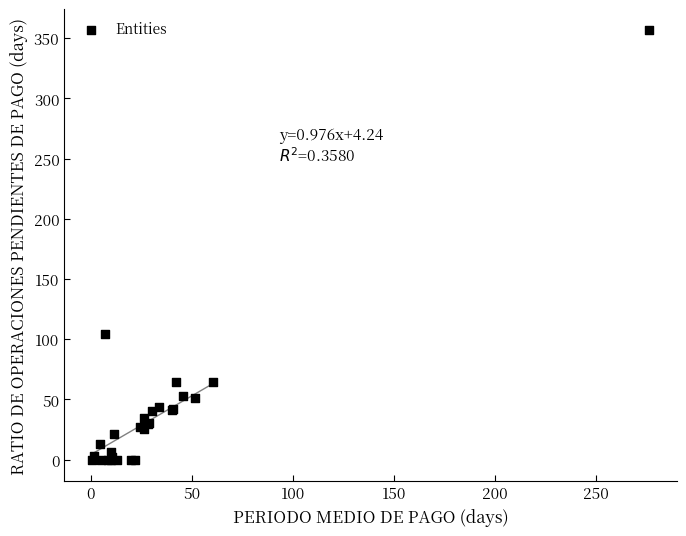

What Y value in the scatter plot is closest to 178?

104.7